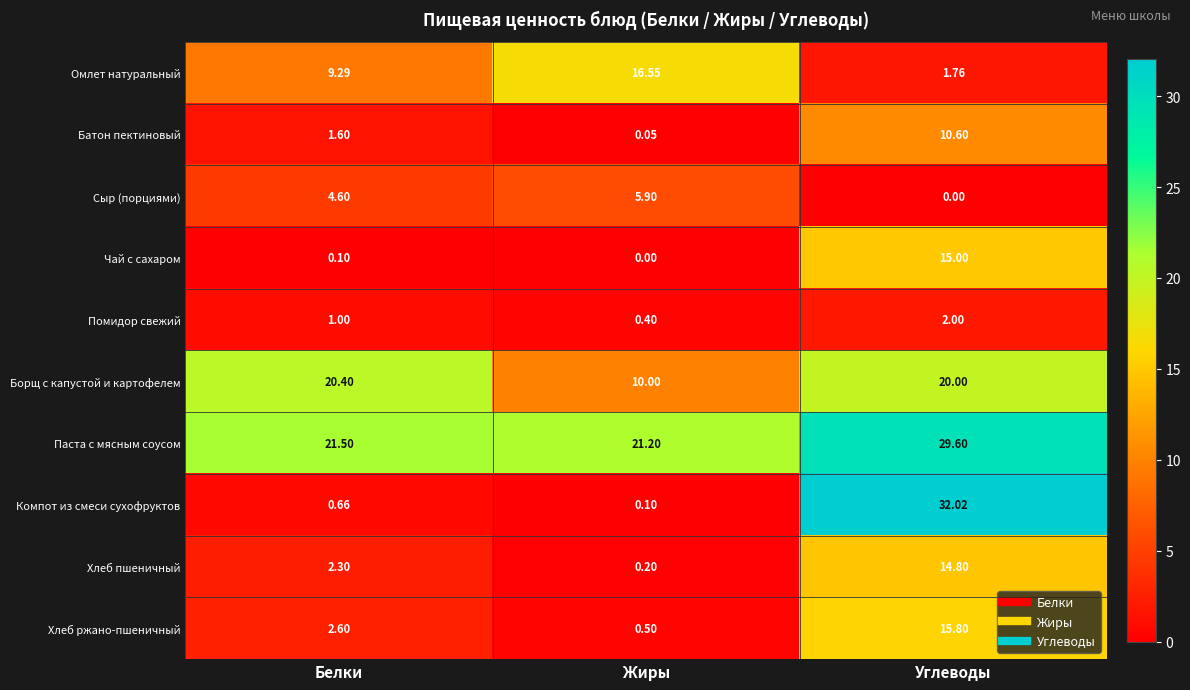

How many data points does each series have?

3